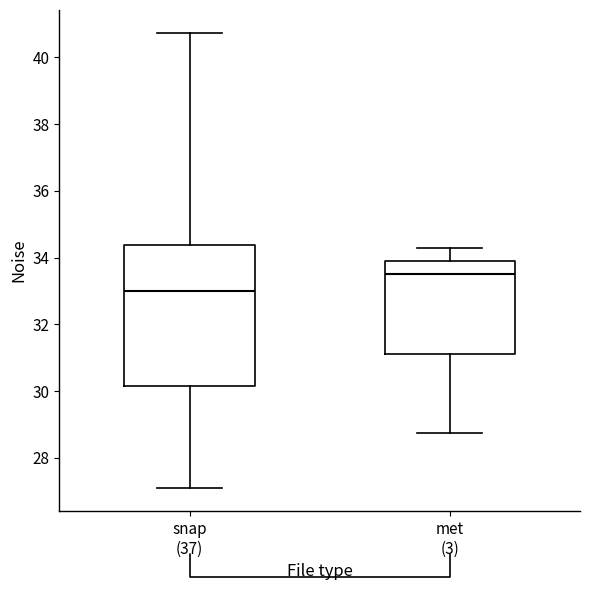

Reading left to right, transcribe this box plot: for each box, give where its median line is, the range the box spans, and where its two whiskers end, as read against the y-axis. The values are not printed on the chart, so give them approximately, as read against the axis.

snap (37): median 33.0, box 30.2 to 34.4, whiskers 27.0 to 40.8
met (3): median 33.6, box 31.2 to 34.0, whiskers 28.8 to 34.2